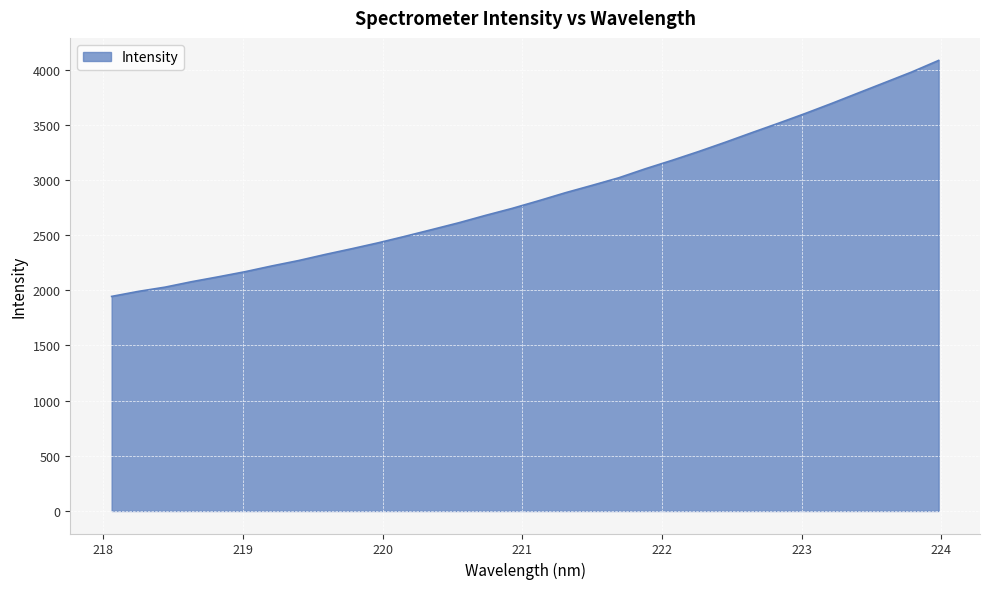

Does the chart have visible grid lines?

Yes